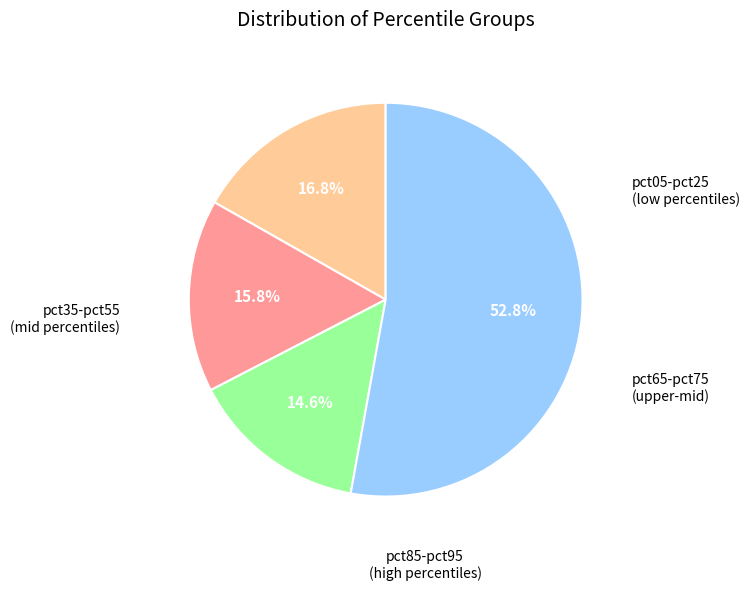

Is there a majority slice in this chart?

Yes